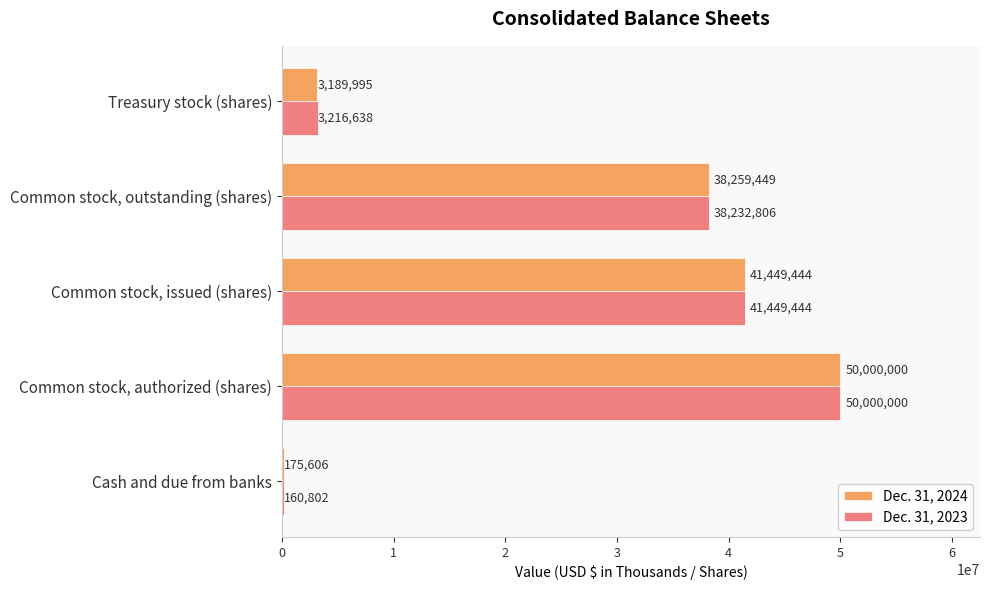

At which label does Dec. 31, 2024 reach its peak?

Common stock, authorized (shares)